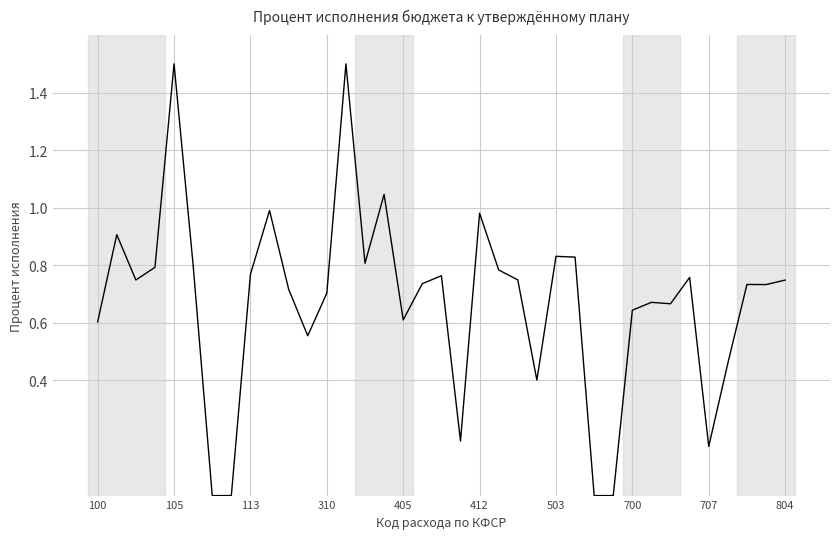

What is the maximum value shown in the chart?

1.5